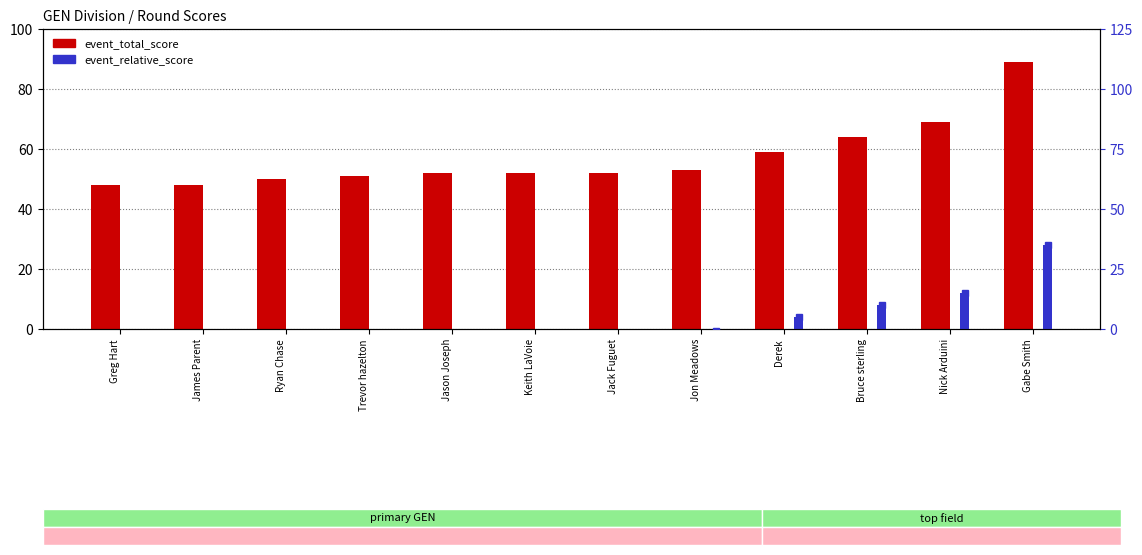

List the series in order of their overall mean, highest first.

event_total_score, event_relative_score